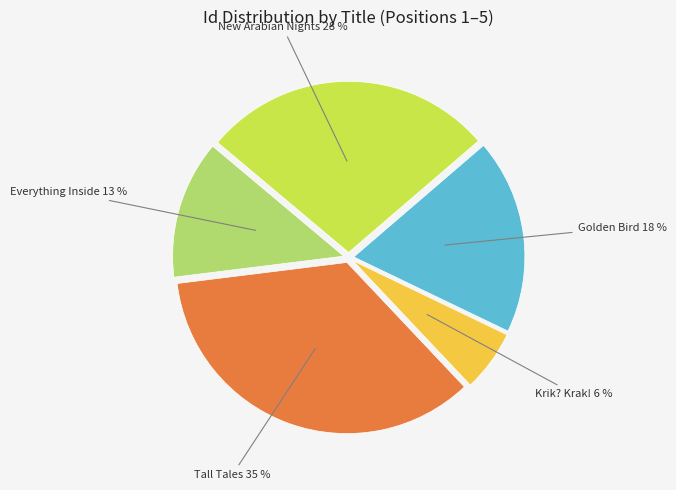

To the nearest percent, what is the difference between the largest and smallest slice percentages?

29%